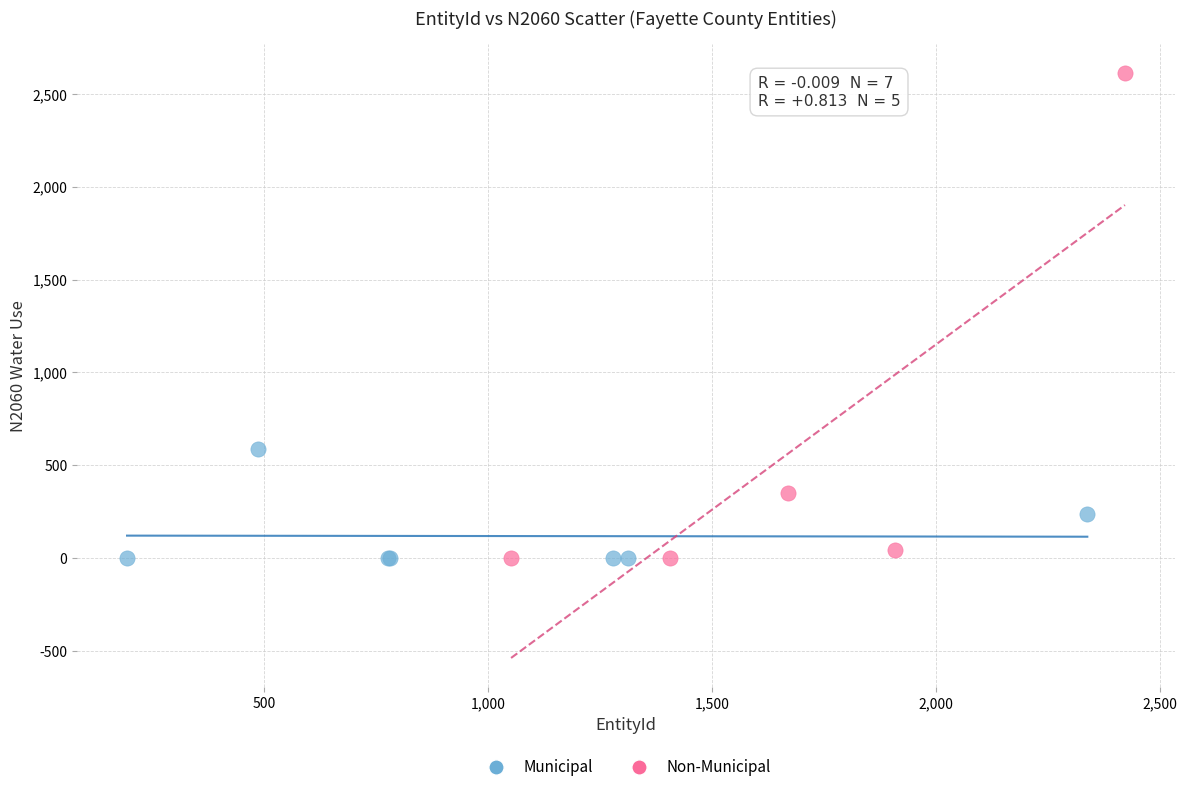

Which series has the widest spread of Y values?

Non-Municipal